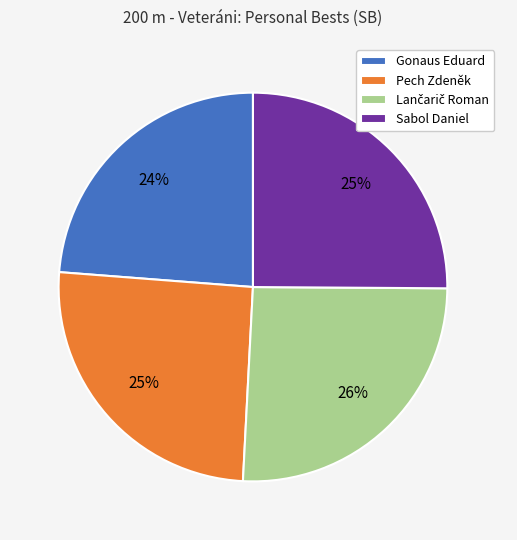

Does Gonaus Eduard represent more than half of the total?

No